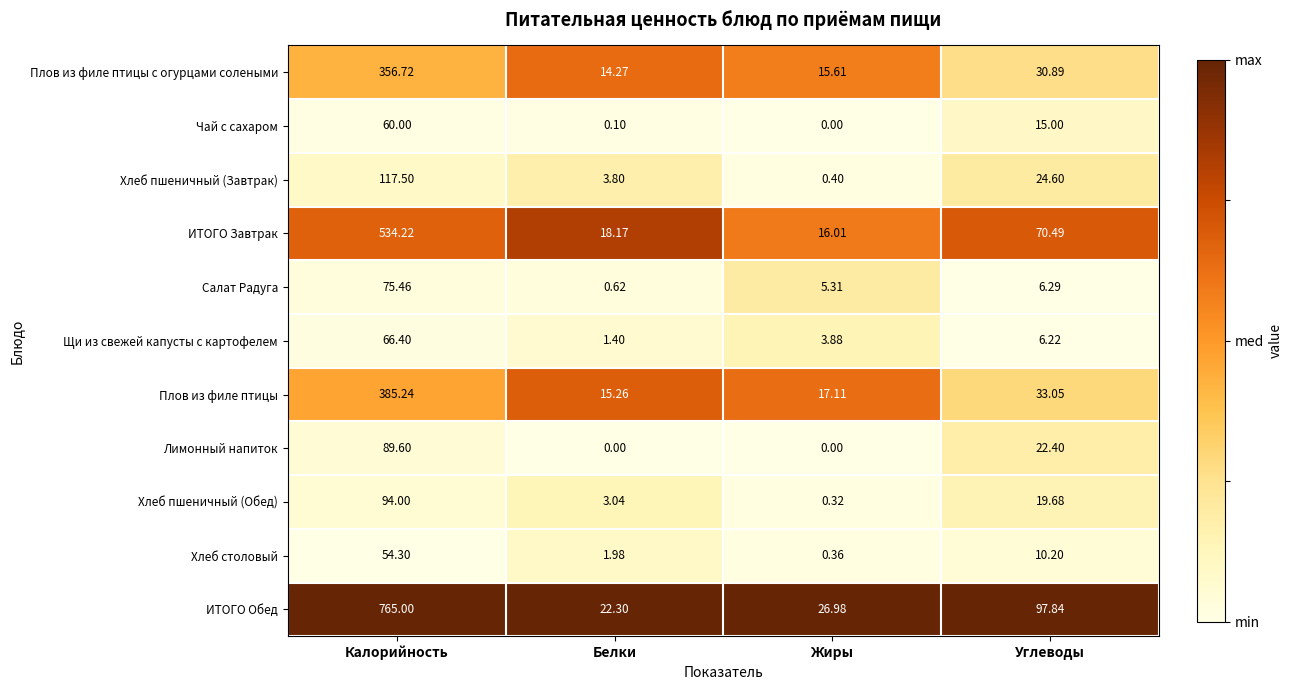

At which label is Плов из филе птицы с огурцами солеными closest to 185?

Углеводы